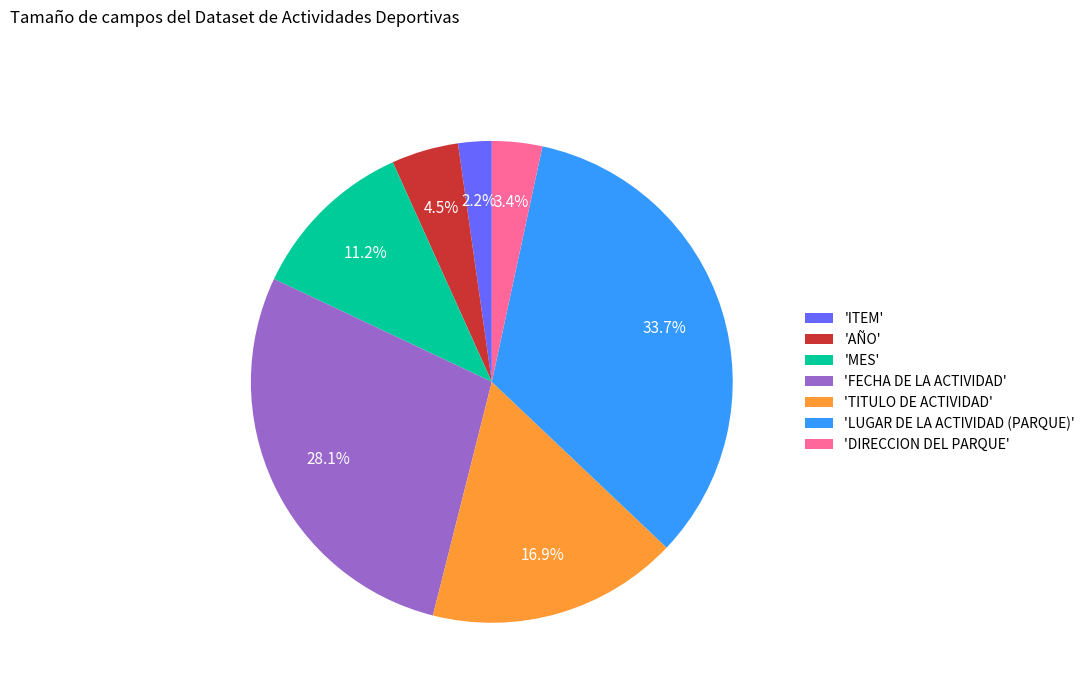

What is the largest slice in the pie chart?

'LUGAR DE LA ACTIVIDAD (PARQUE)'